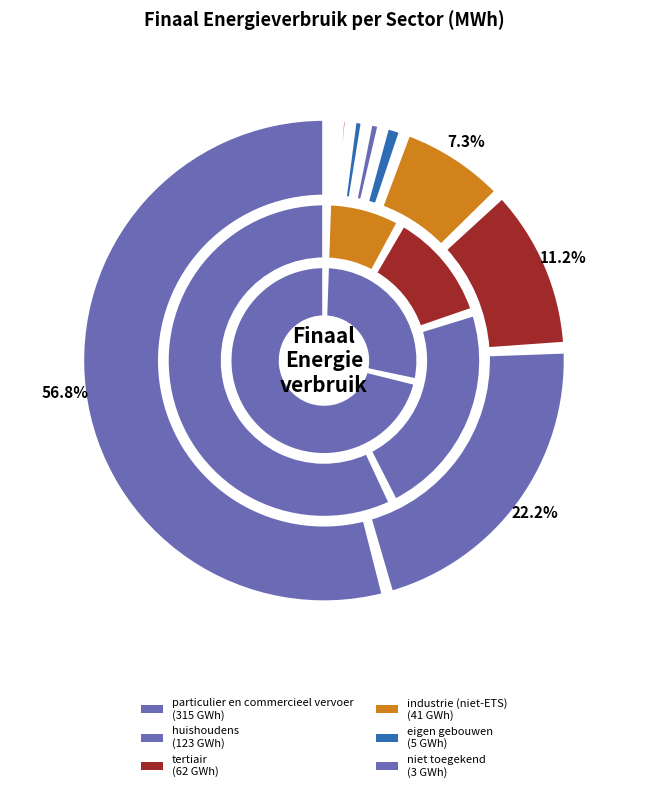

Which slice is the smallest?

eigen openbare verlichting